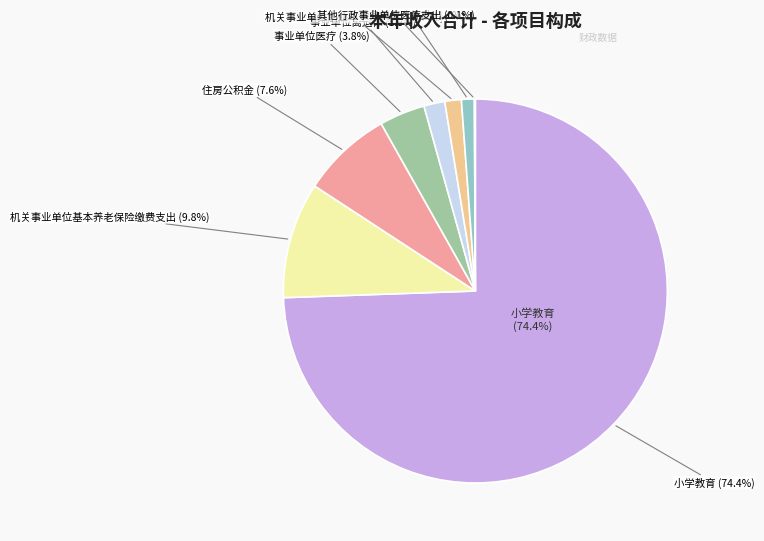

How much of the chart is everything except 事业单位医疗?

96.2%